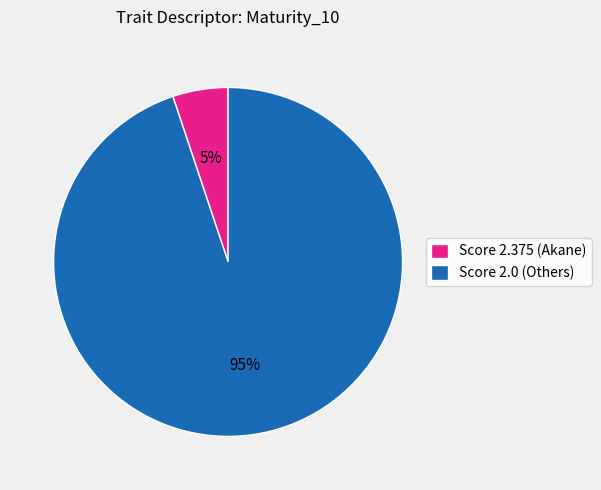

To the nearest percent, what is the difference between the largest and smallest slice percentages?

90%